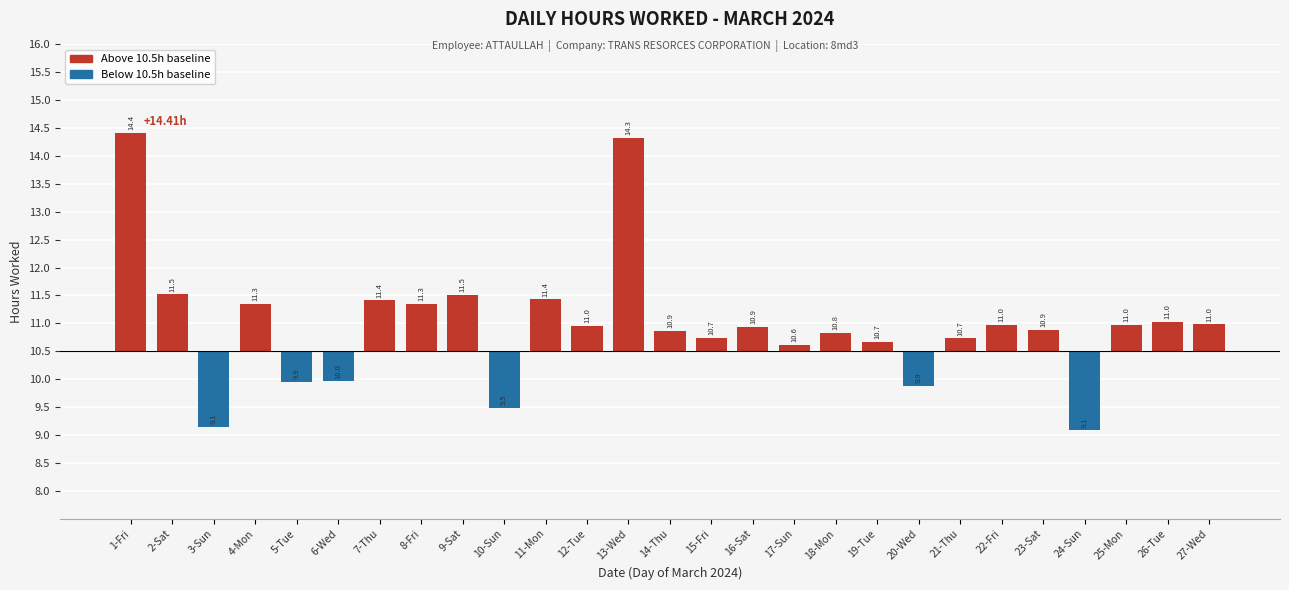

The value at 12-Tue is 0.2. True or false?

False